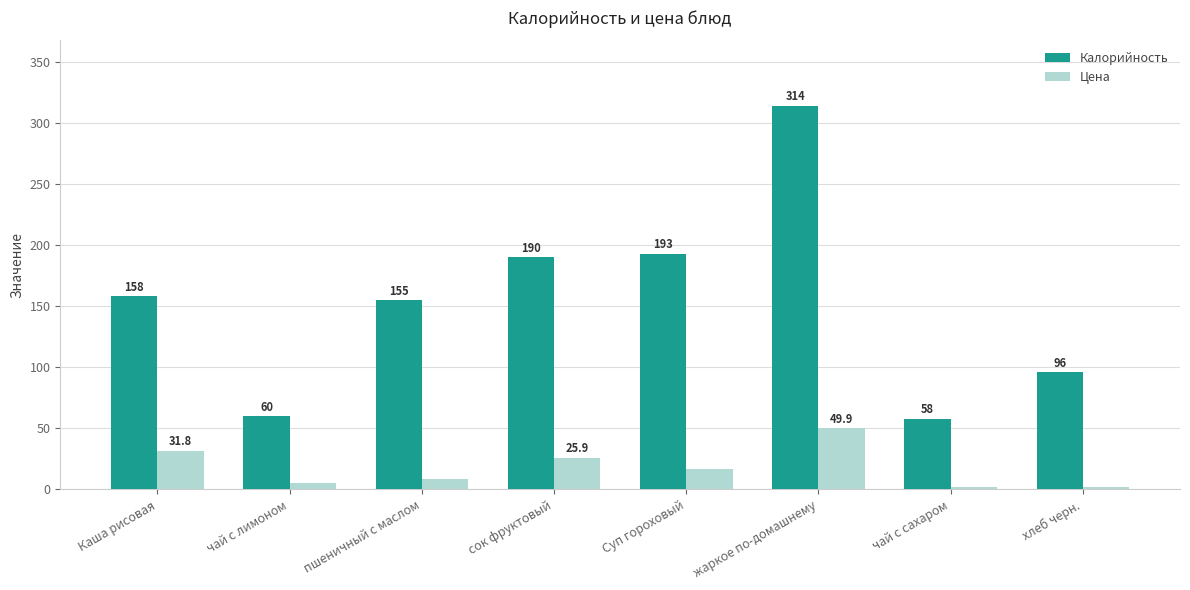

Rank the categories by Калорийность value from highest to lowest.

жаркое по-домашнему, Суп гороховый, сок фруктовый, Каша рисовая, пшеничный с маслом, хлеб черн., чай с лимоном, чай с сахаром